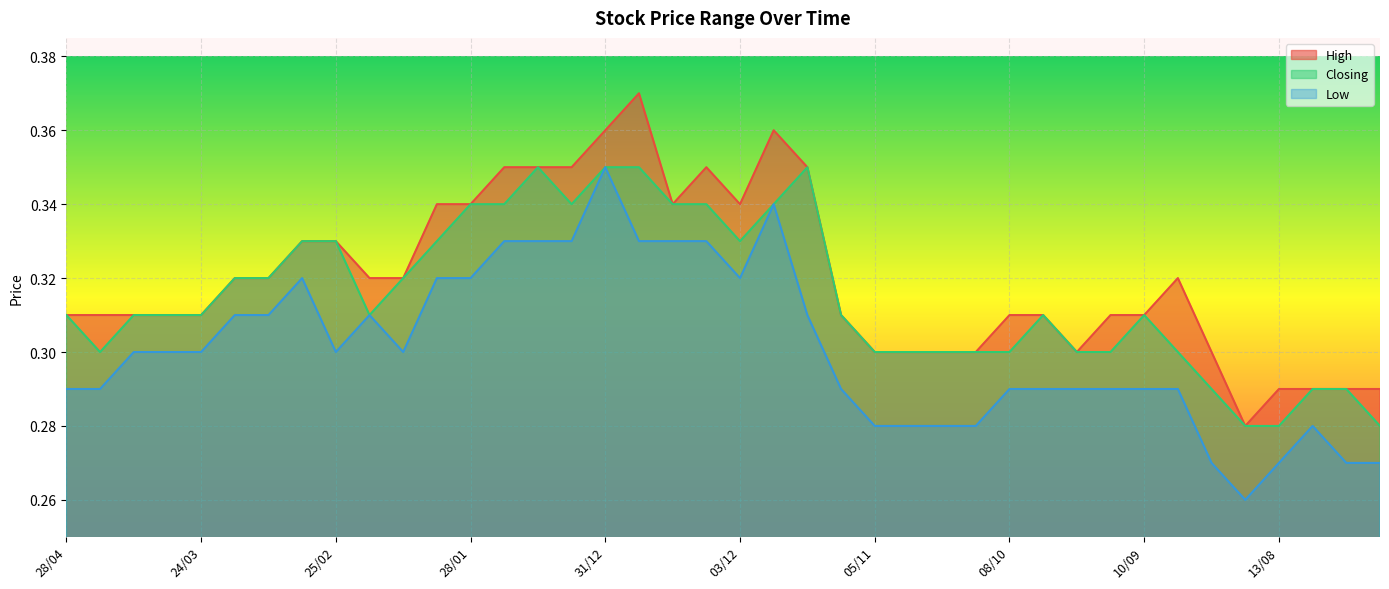

What is the difference between the maximum and second lowest values in the Closing series?

0.1